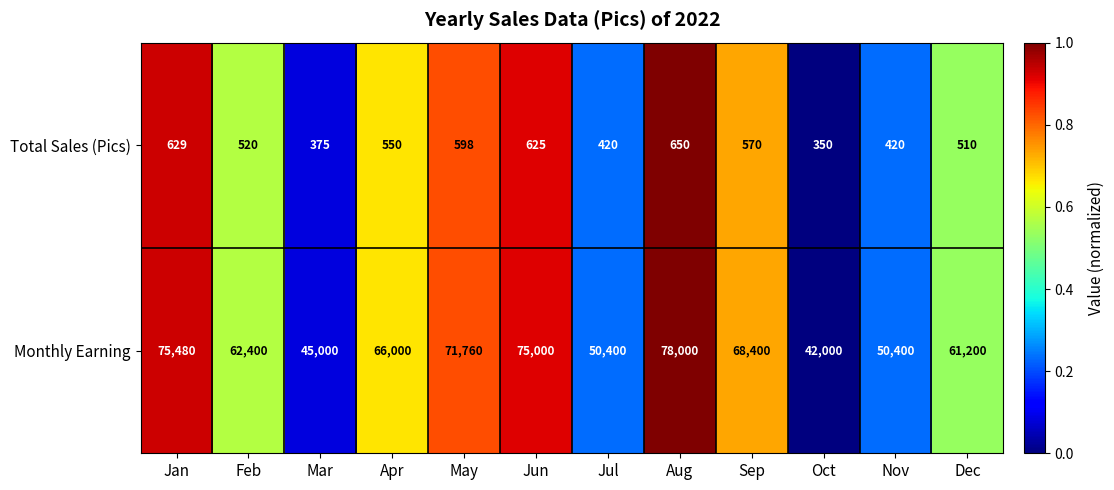

Which series has the largest total across all categories?

Monthly Earning